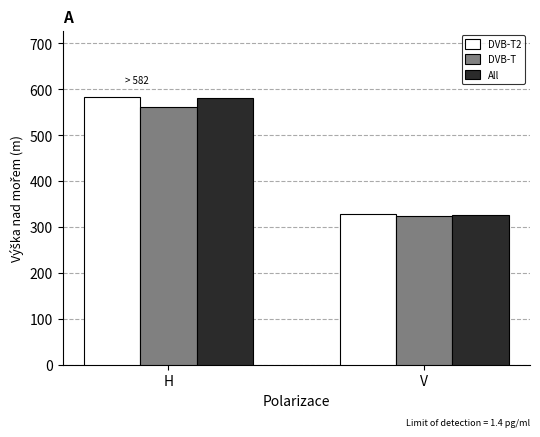

List the labels in order of DVB-T value, smallest first.

V, H